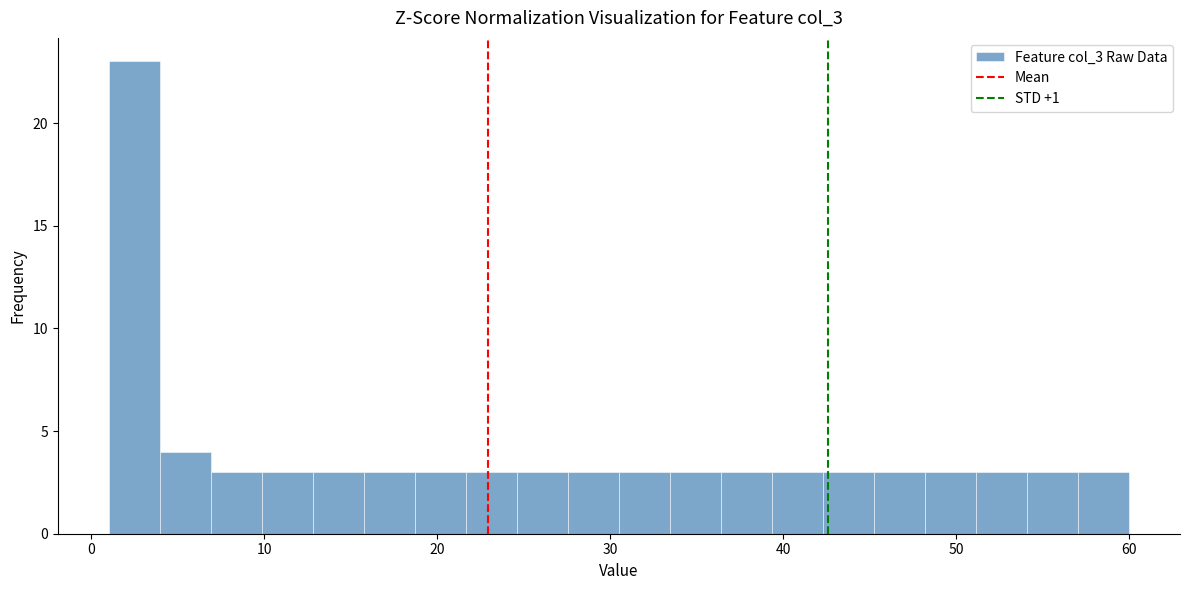

Read against the x-axis, roughly where is the centre of the tallest bar?

2